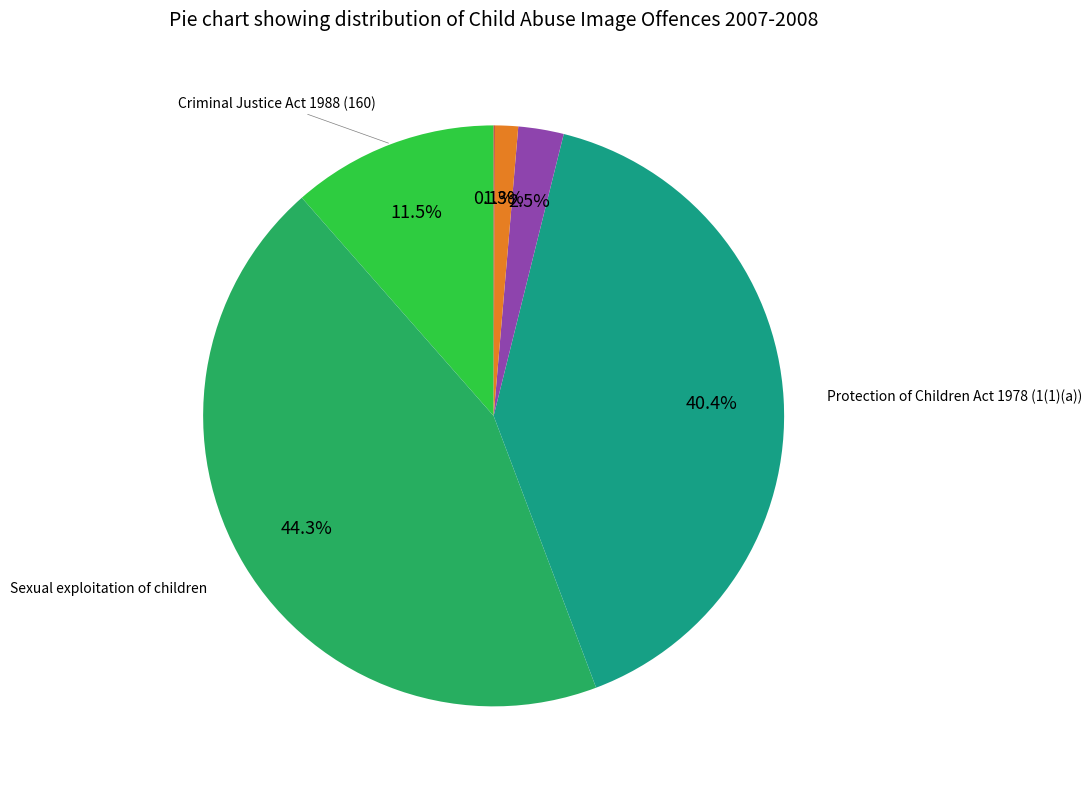

Does any single category account for the majority?

No